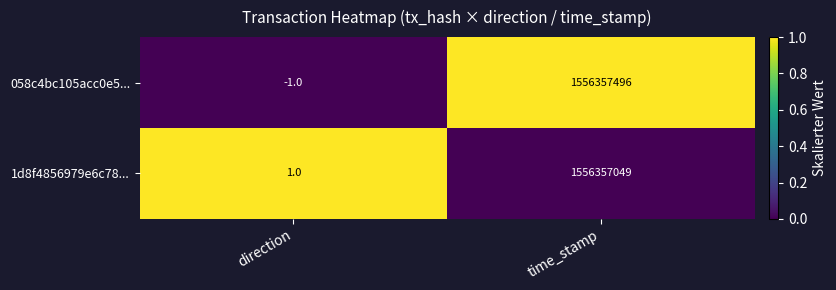

Reading left to right, list all the values displayed in this chart.

058c4bc105acc0e5...: -1	1556357496
1d8f4856979e6c78...: 1	1556357049